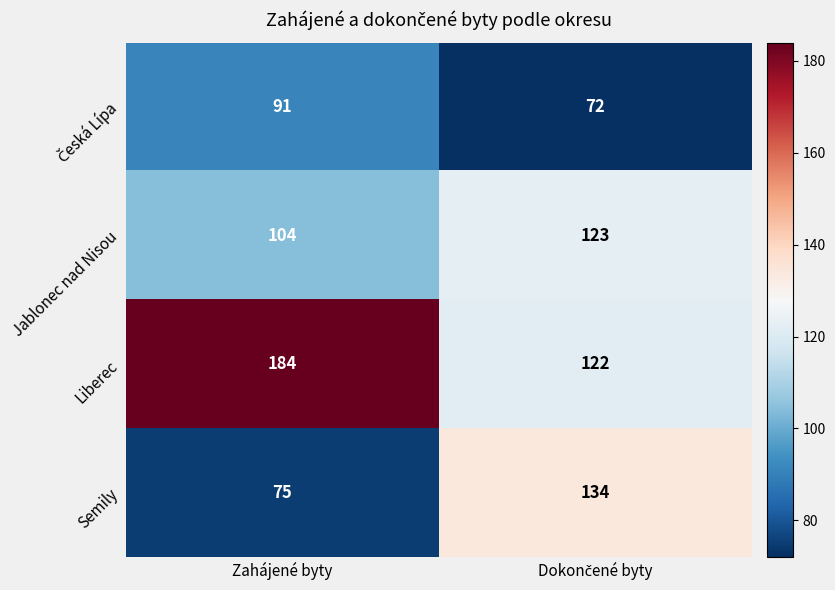

What is the difference between the maximum and minimum values in the Jablonec nad Nisou series?

19